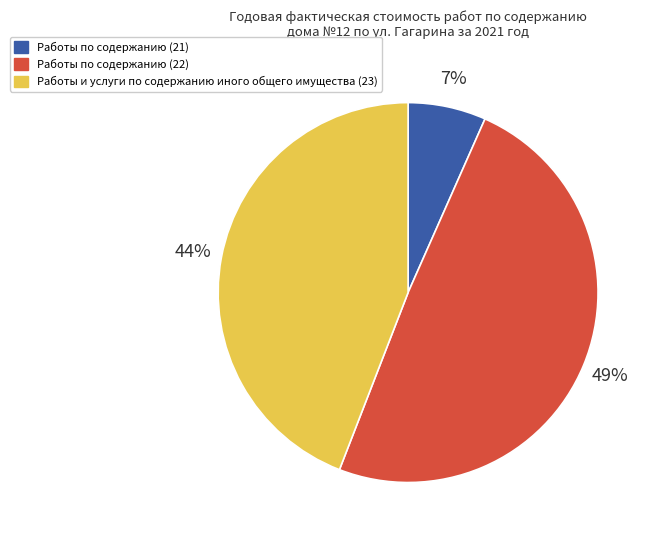

Does Работы по содержанию (22) represent more than half of the total?

No